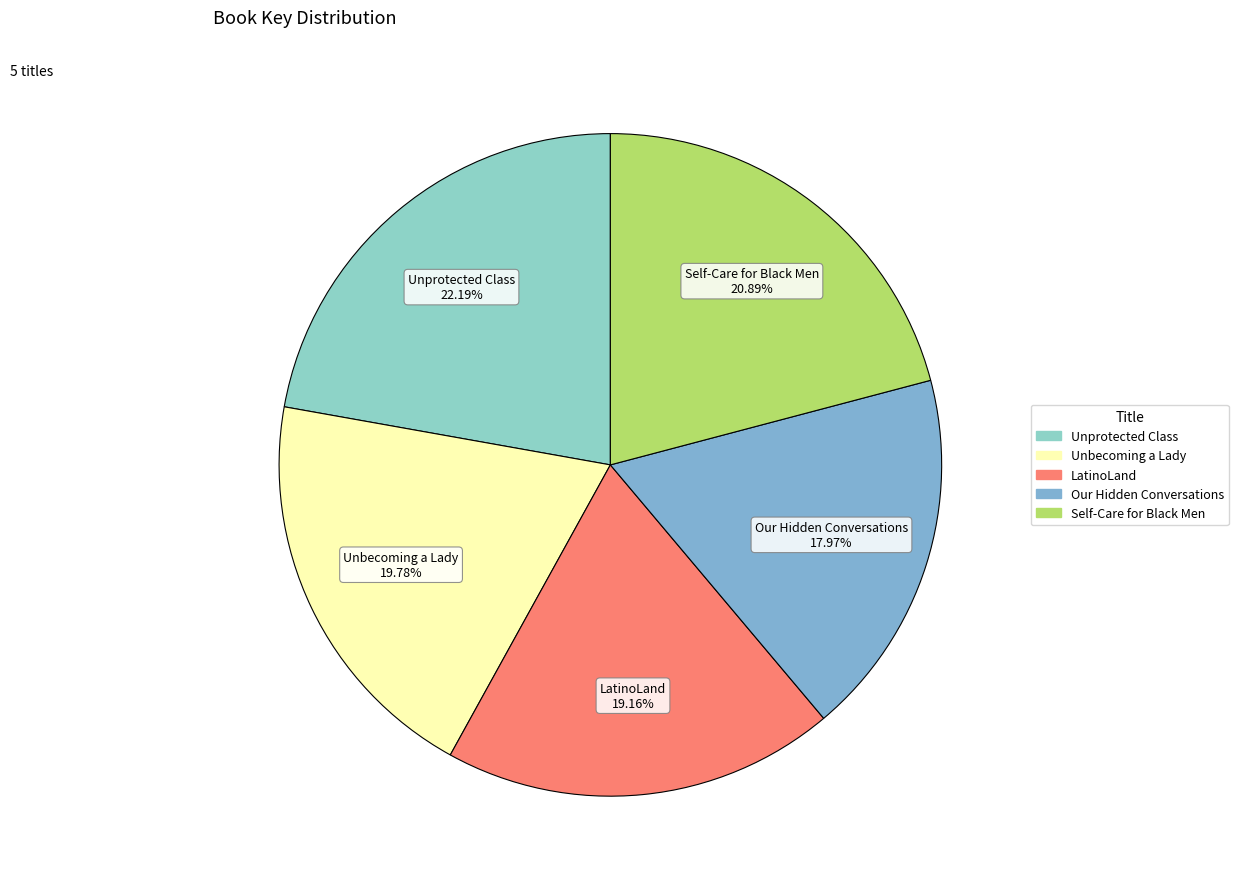

To the nearest percent, what percentage of the pie is Our Hidden Conversations?

18%